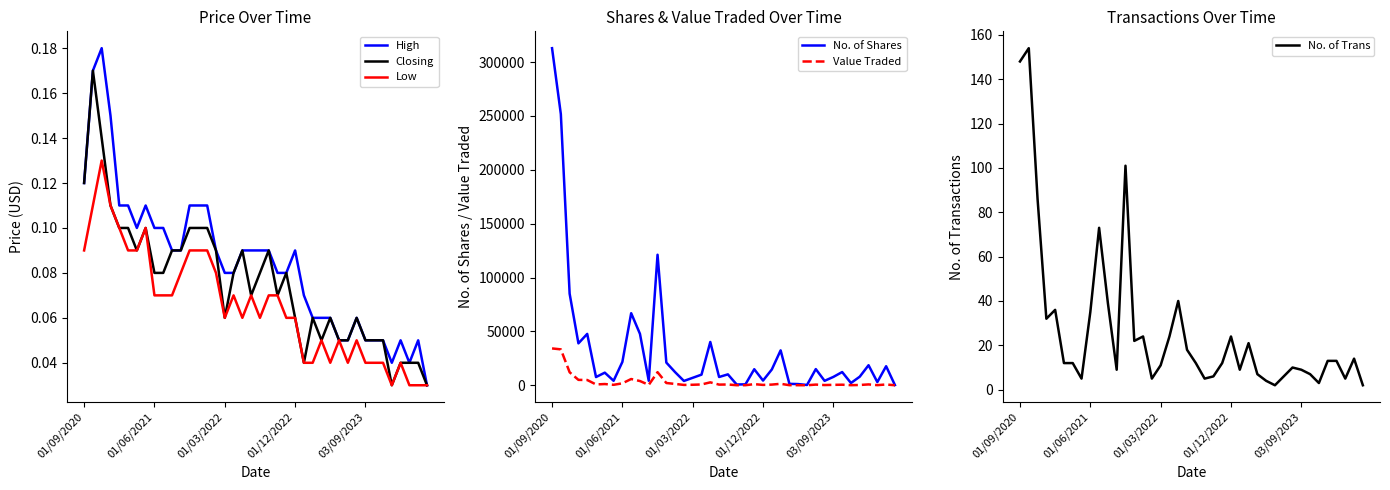

How many interior local valleys does the No. of Shares series have?

12